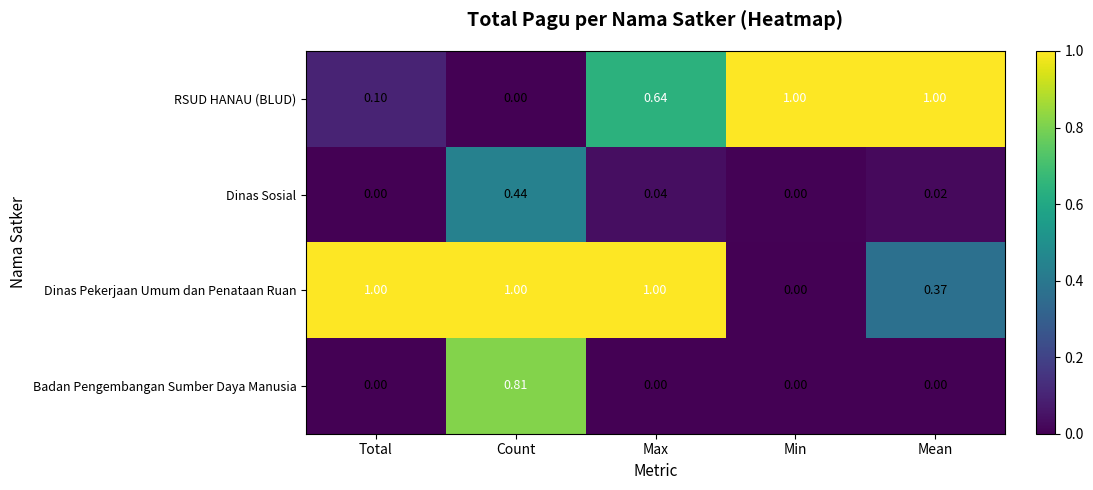

Which series changed the most between Total and Count?

Badan Pengembangan Sumber Daya Manusia